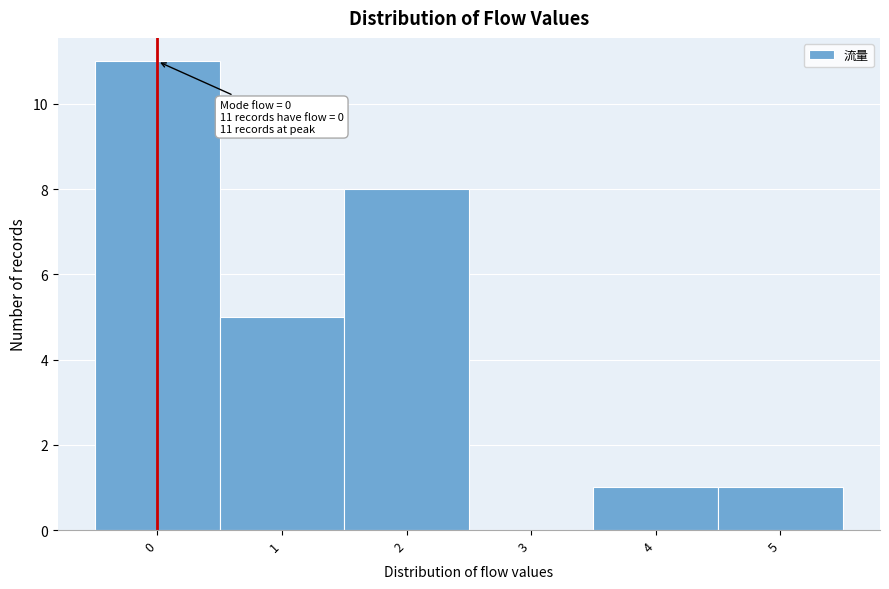

Which range on the x-axis has the tallest bar?

-0.5 to 0.5